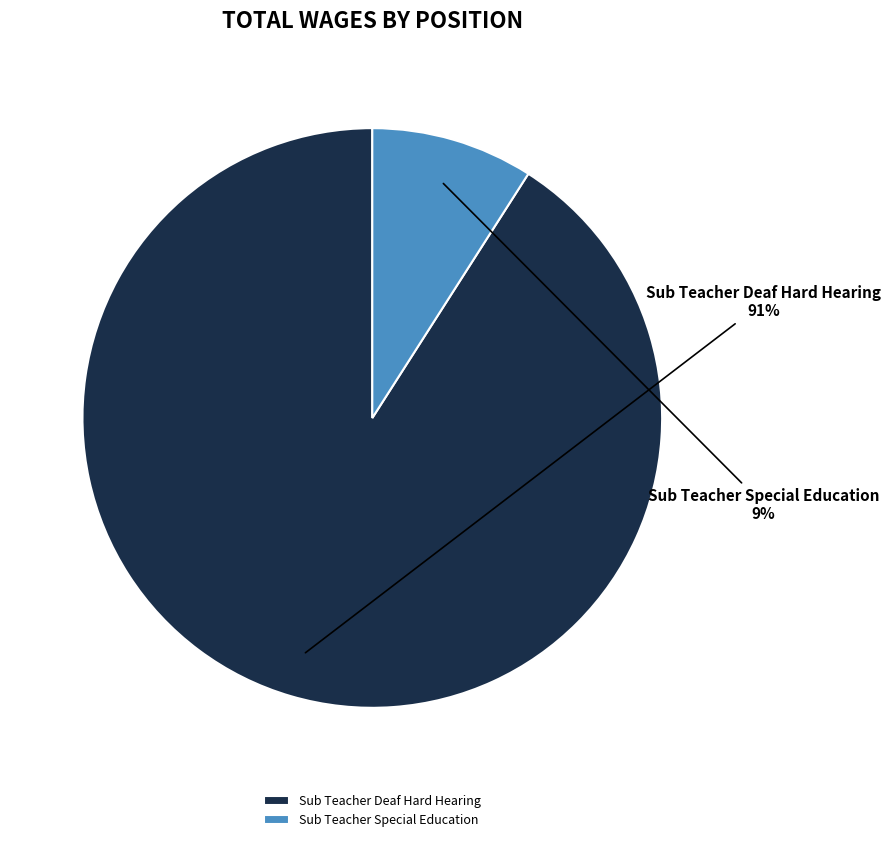

How many slices are in this pie chart?

2